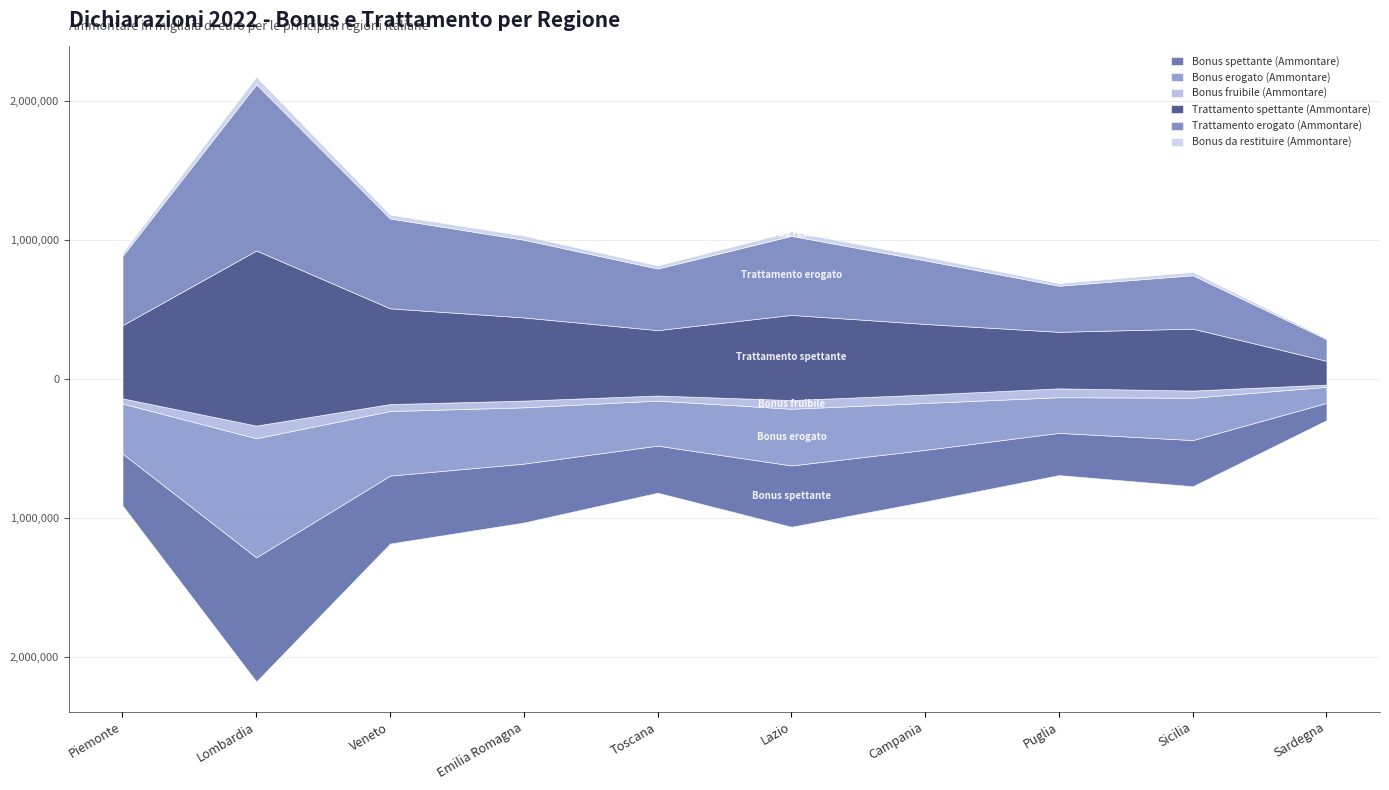

What is the sum of all Bonus spettante (Ammontare) values?

4090325